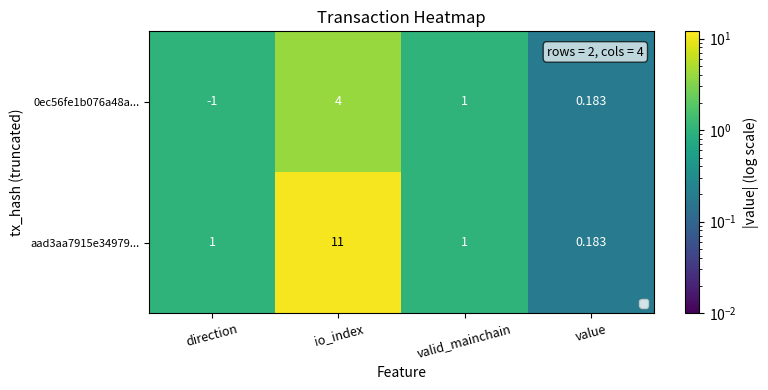

How many series are shown in this chart?

2